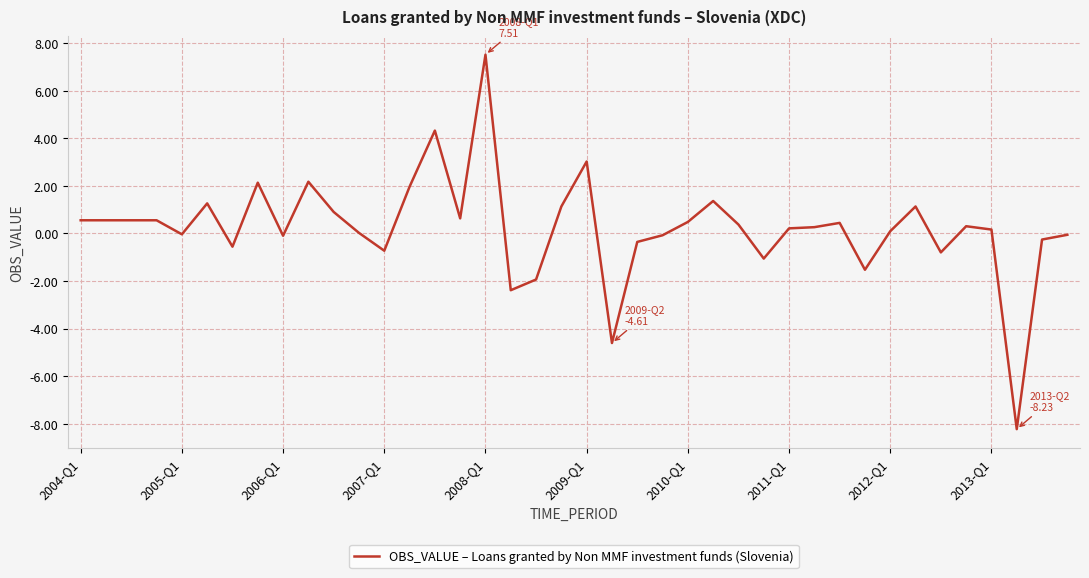

What is the greatest value displayed?

7.5